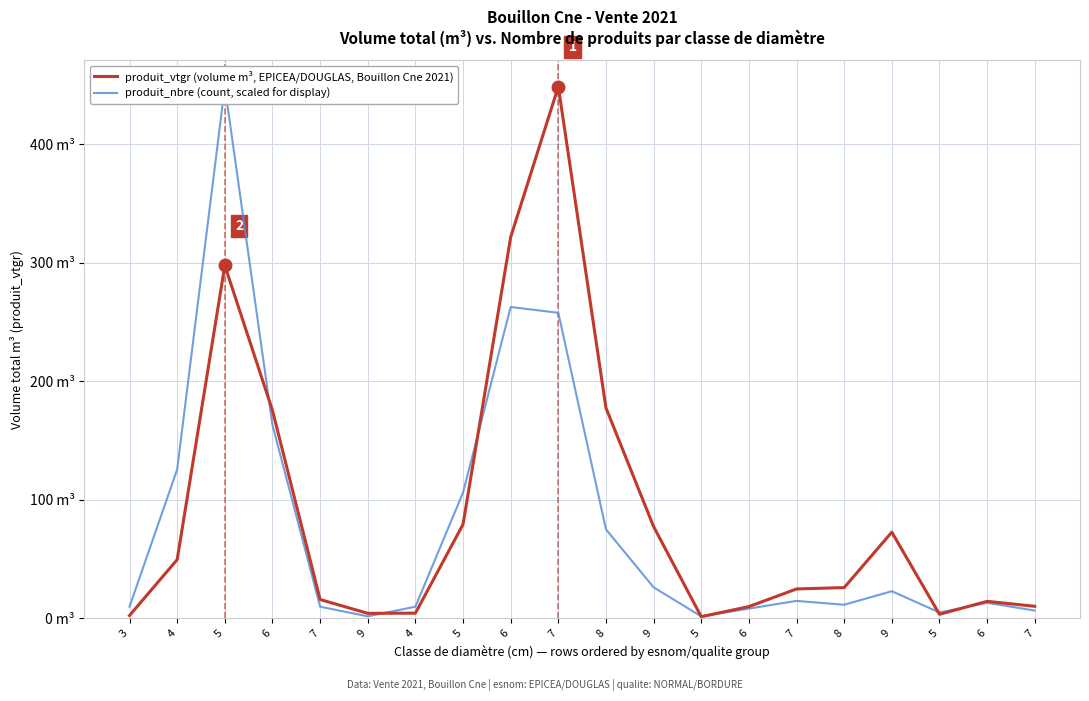

How many values in the produit_vtgr (volume m³, EPICEA/DOUGLAS, Bouillon Cne 2021) series exceed 25?

10